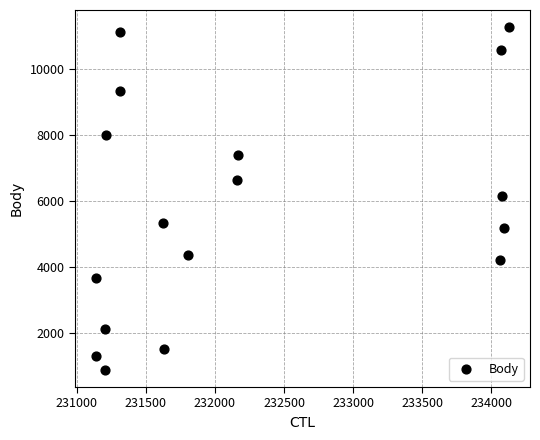

What is the range of X values (max minus min)?

2993